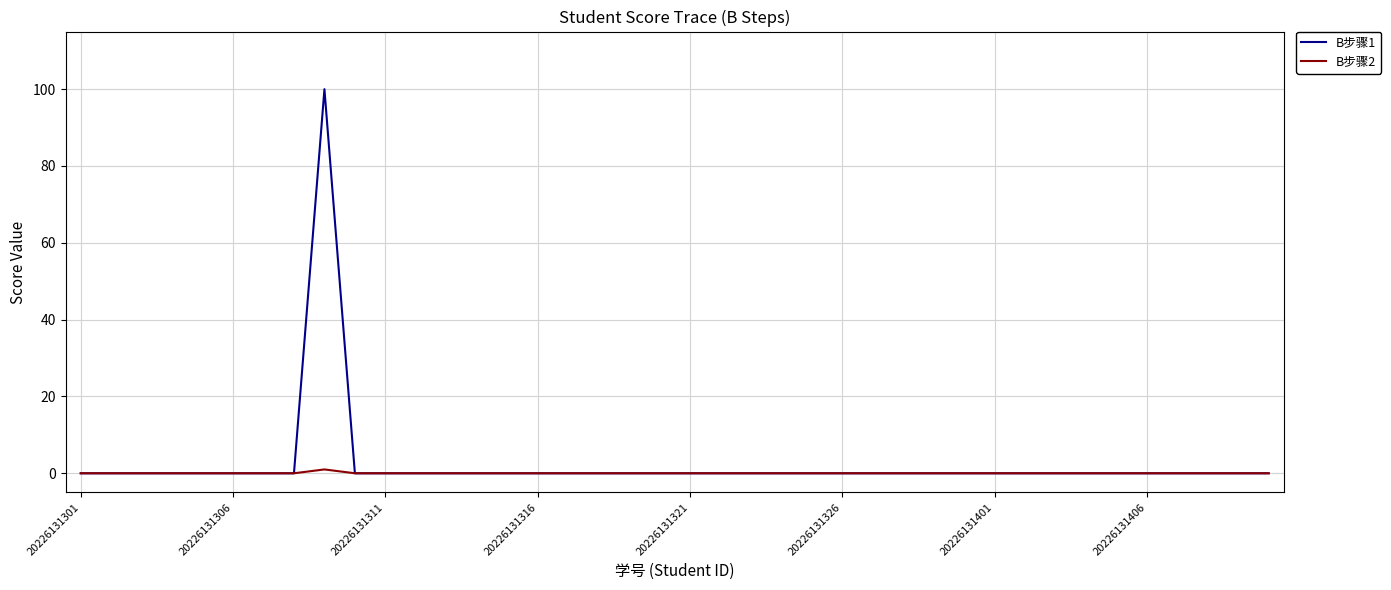

Which series has the widest spread of values?

B步骤1